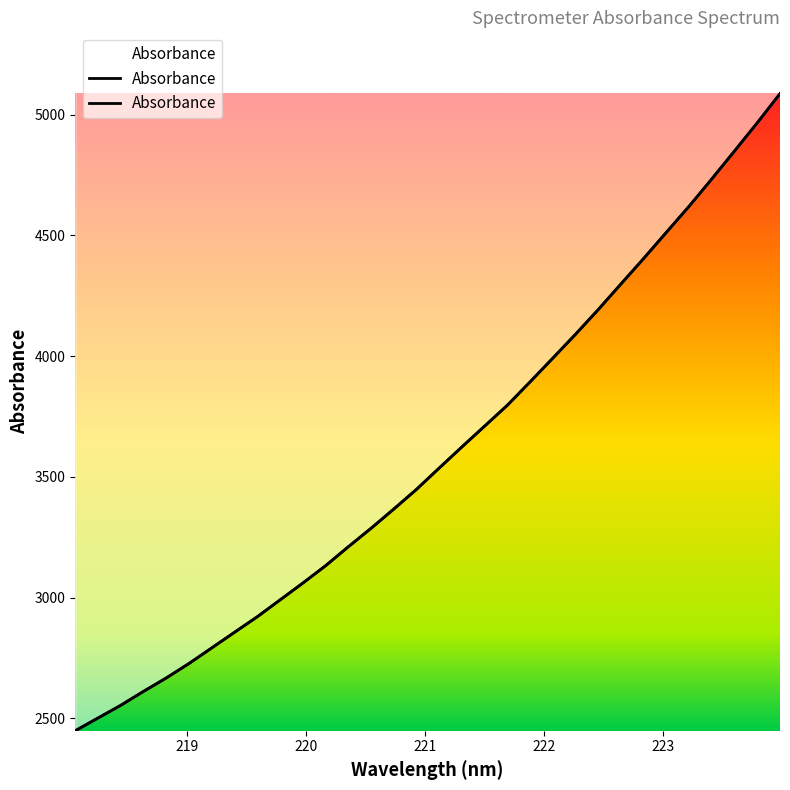

True or false: there are more than 1 points higher than both neighbors.

False